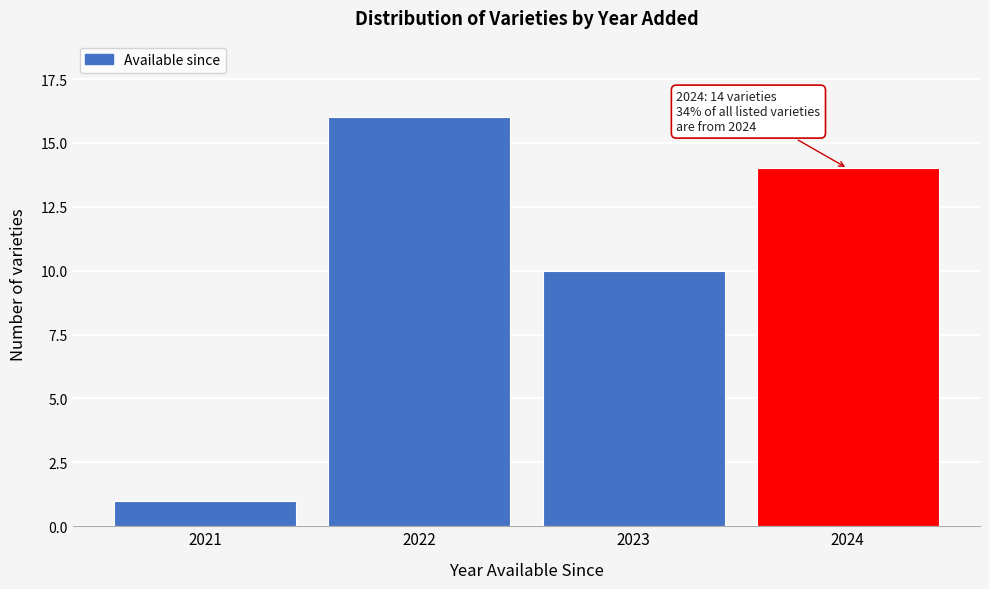

Reading right to left, list all the values displayed in this chart.

14	10	16	1